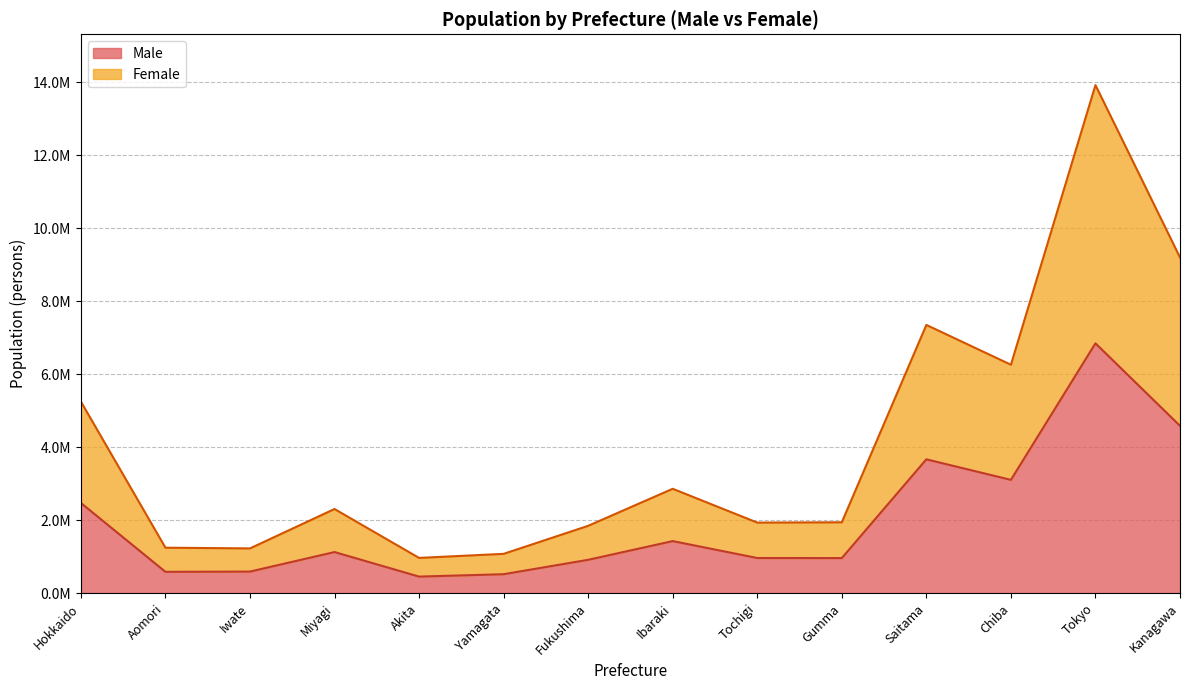

What is the greatest value displayed?

13920663